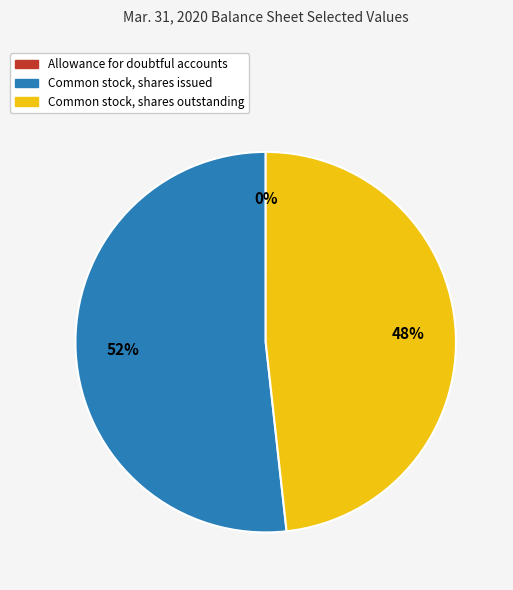

Which has a higher value, Common stock, shares issued or Common stock, shares outstanding?

Common stock, shares issued